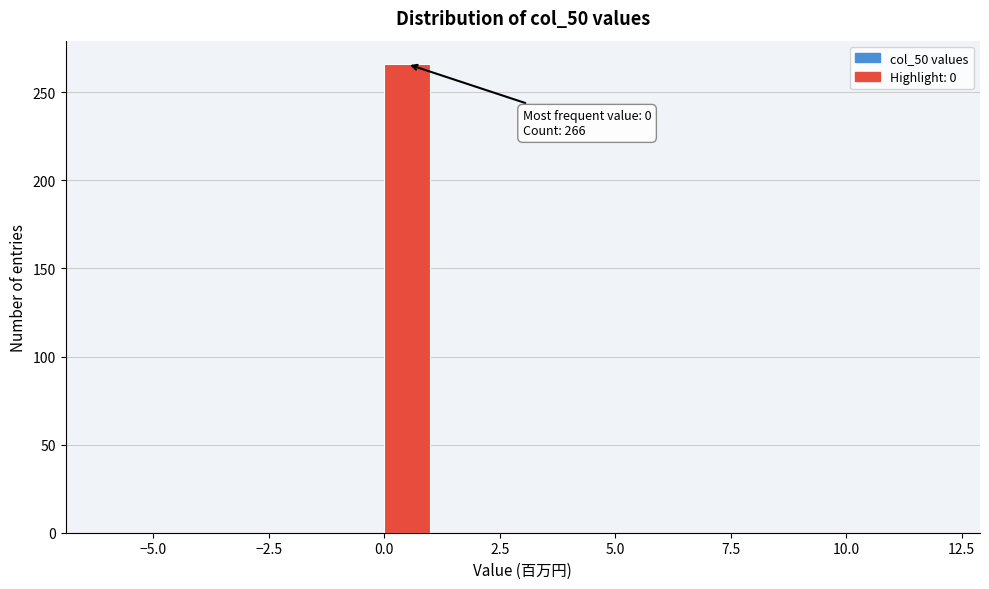

Around what value on the x-axis is the tallest bar? Give the approximate position of its centre, as read against the axis.

0.5